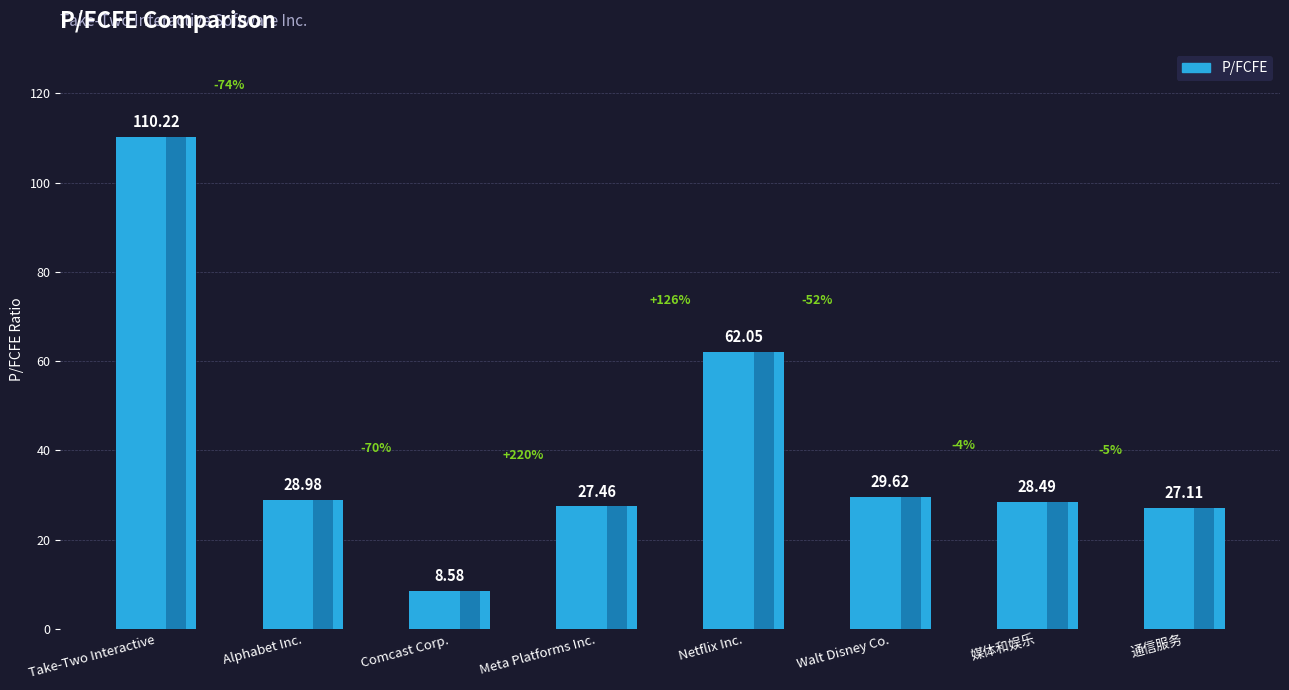

What position from the right is Meta Platforms Inc.?

5